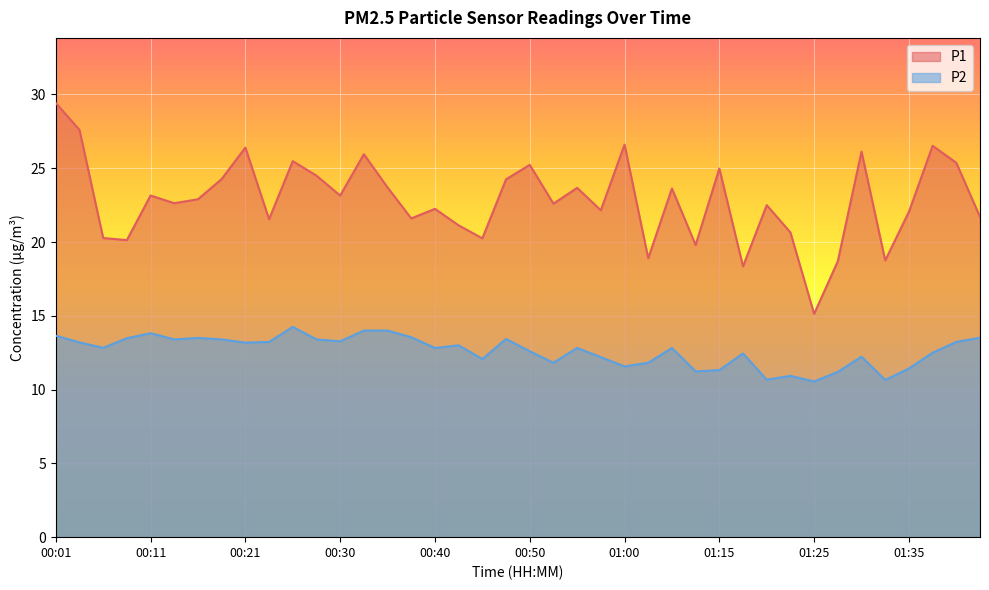

Which label corresponds to the smallest value in the chart?

01:25